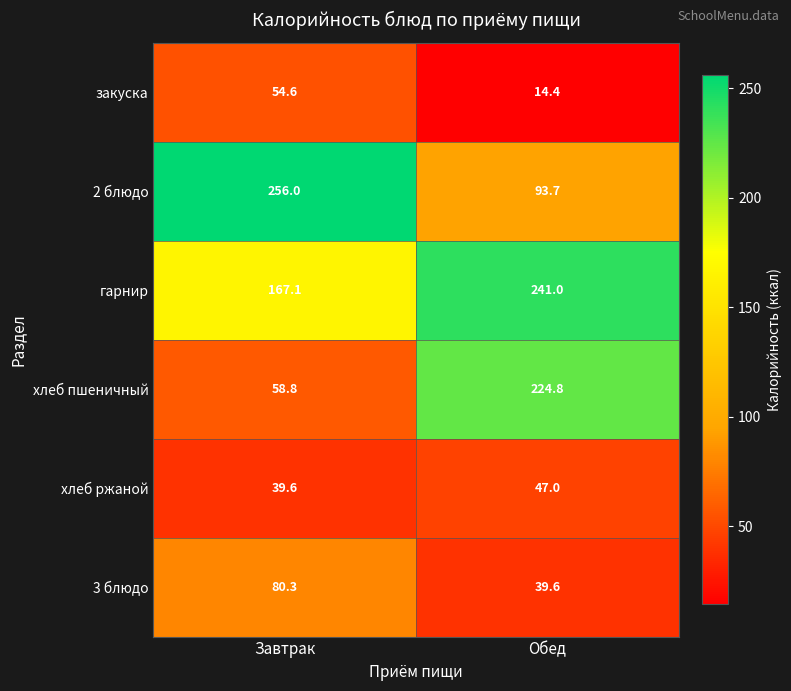

How many data points does each series have?

2